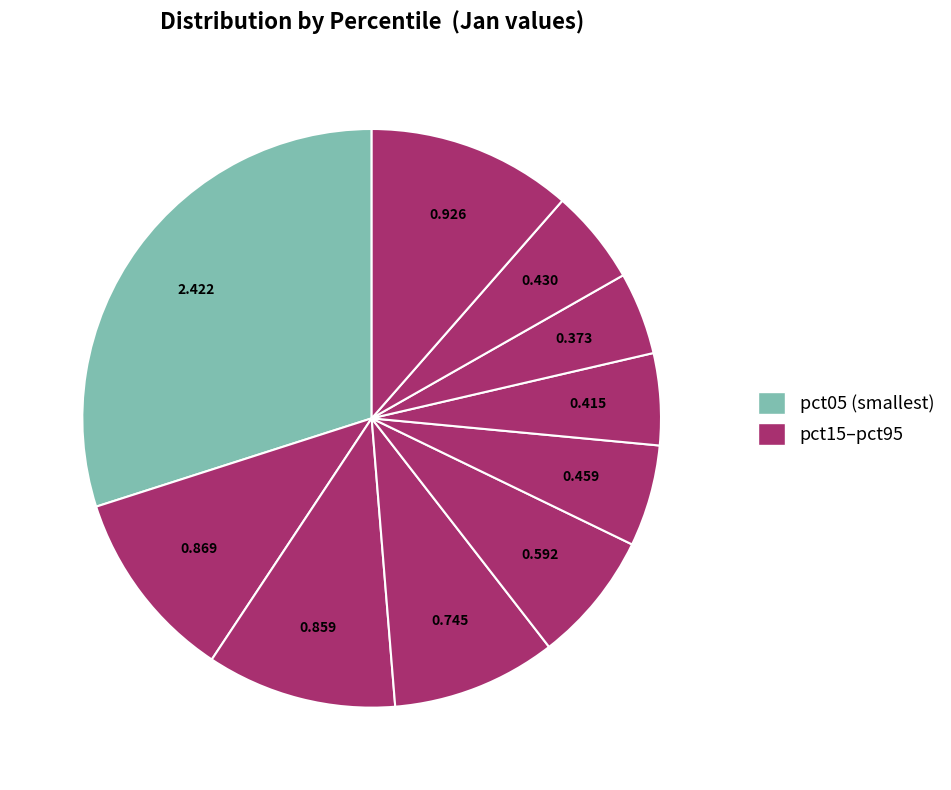

How many slices are in this pie chart?

10